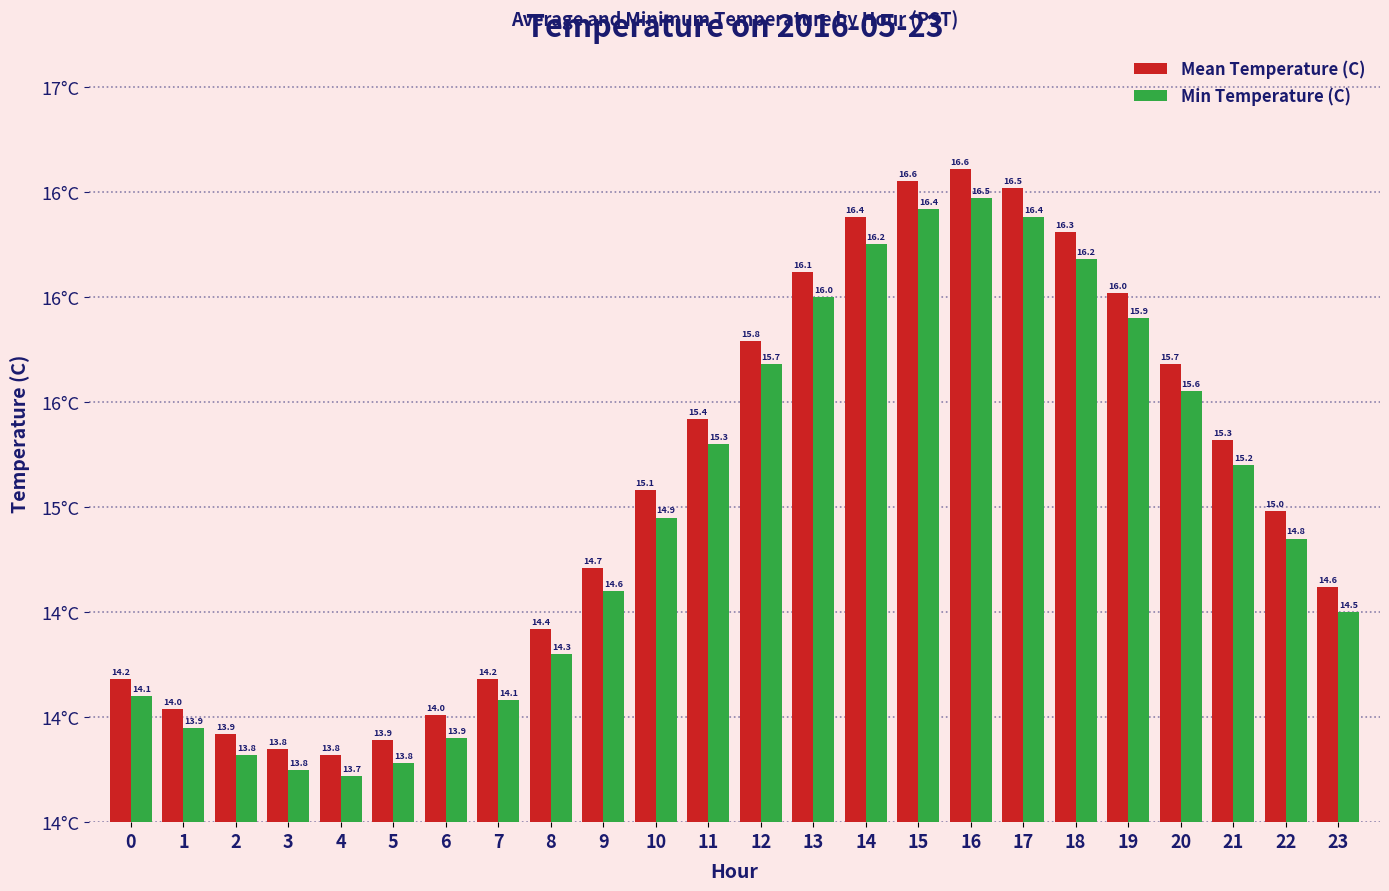

What is the spread (max minus min) of values at 12?

0.1